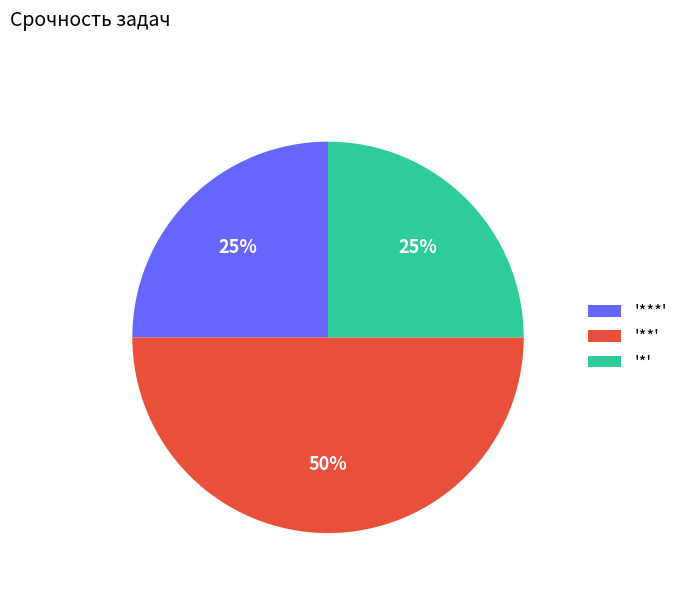

Between '**' and '***', which is larger?

'**'